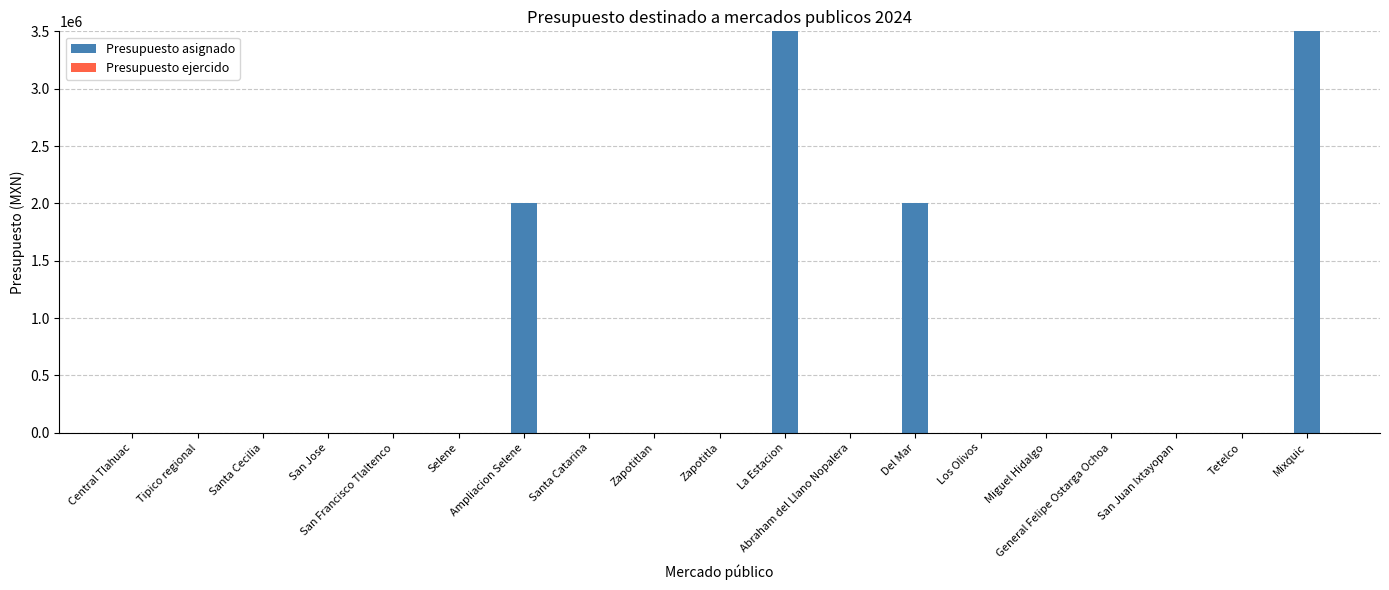

What is the maximum value shown in the chart?

3500000